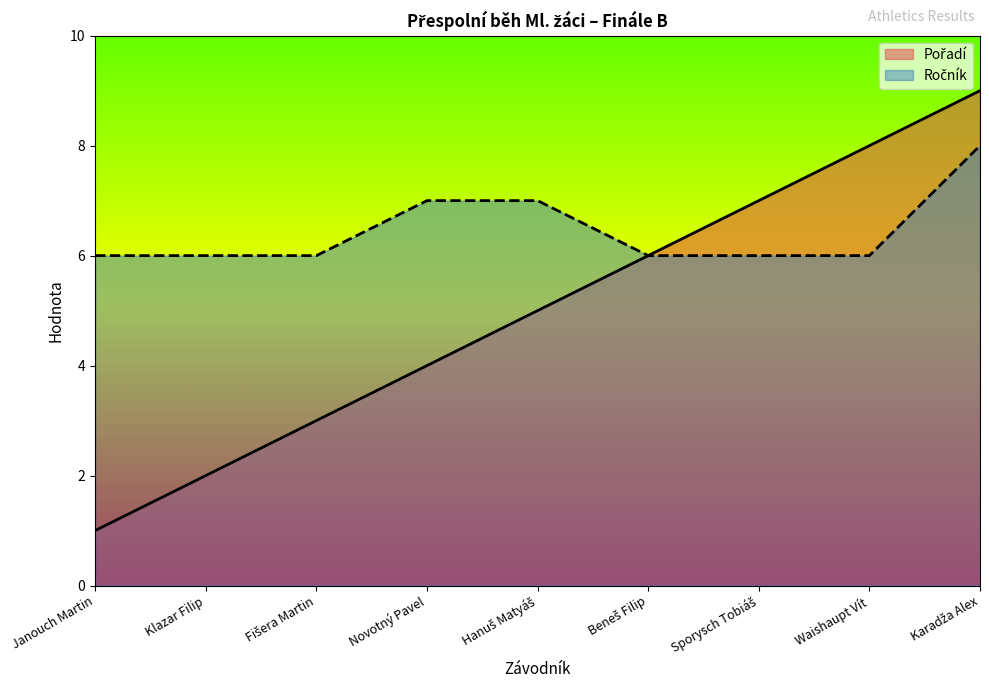

Rank the series at Karadža Alex from highest to lowest value.

Pořadí, Ročník